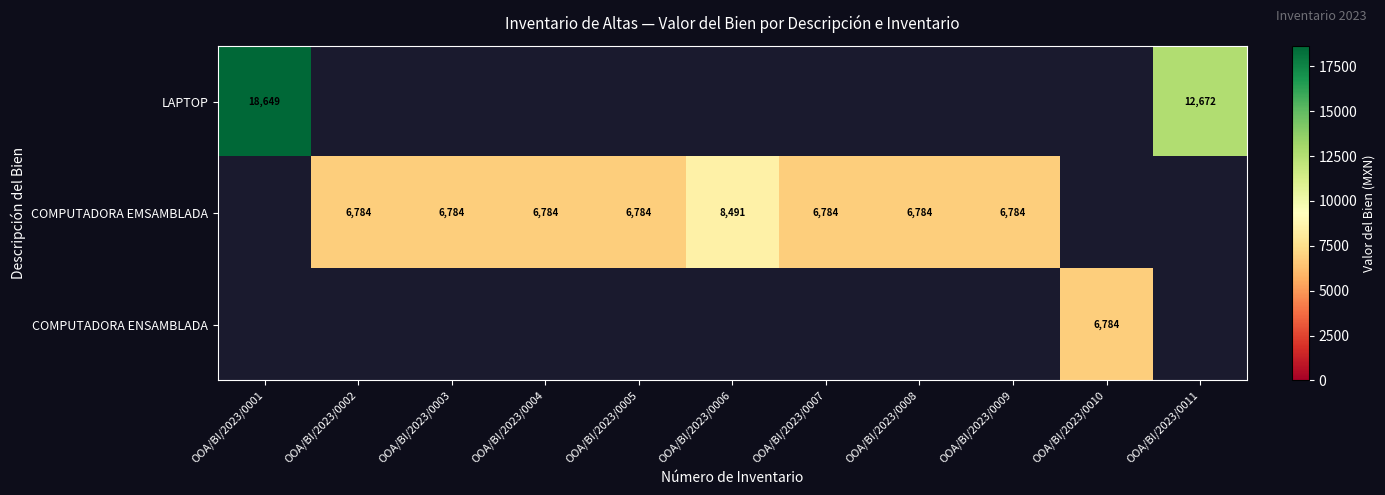

The COMPUTADORA EMSAMBLADA series shows 10642.0 at OOA/BI/2023/0002. True or false?

False